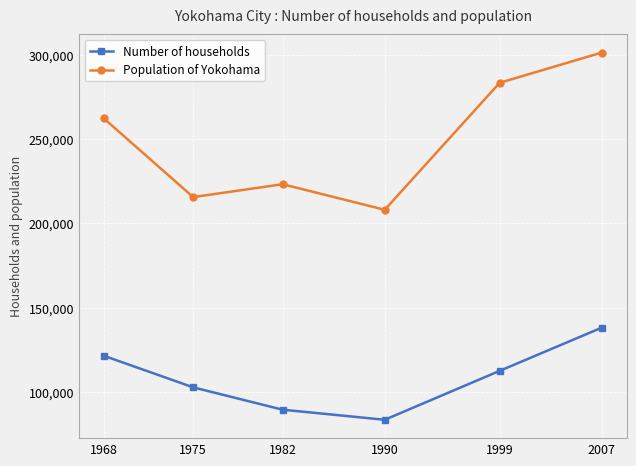

What is the sum of the Number of households values at 1990 and 1982?

173092